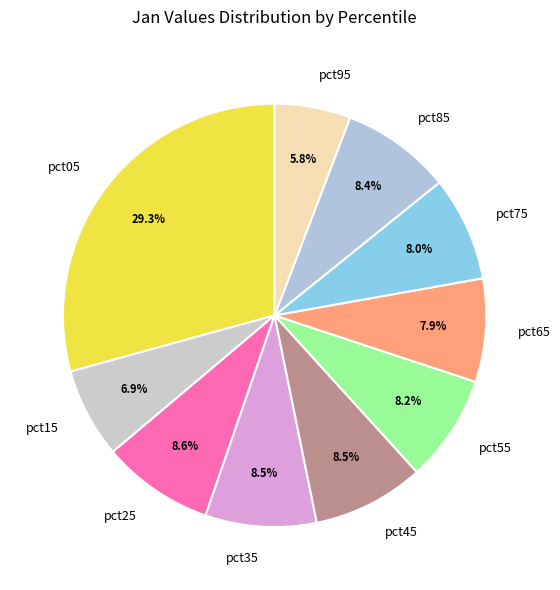

Between pct25 and pct75, which is larger?

pct25